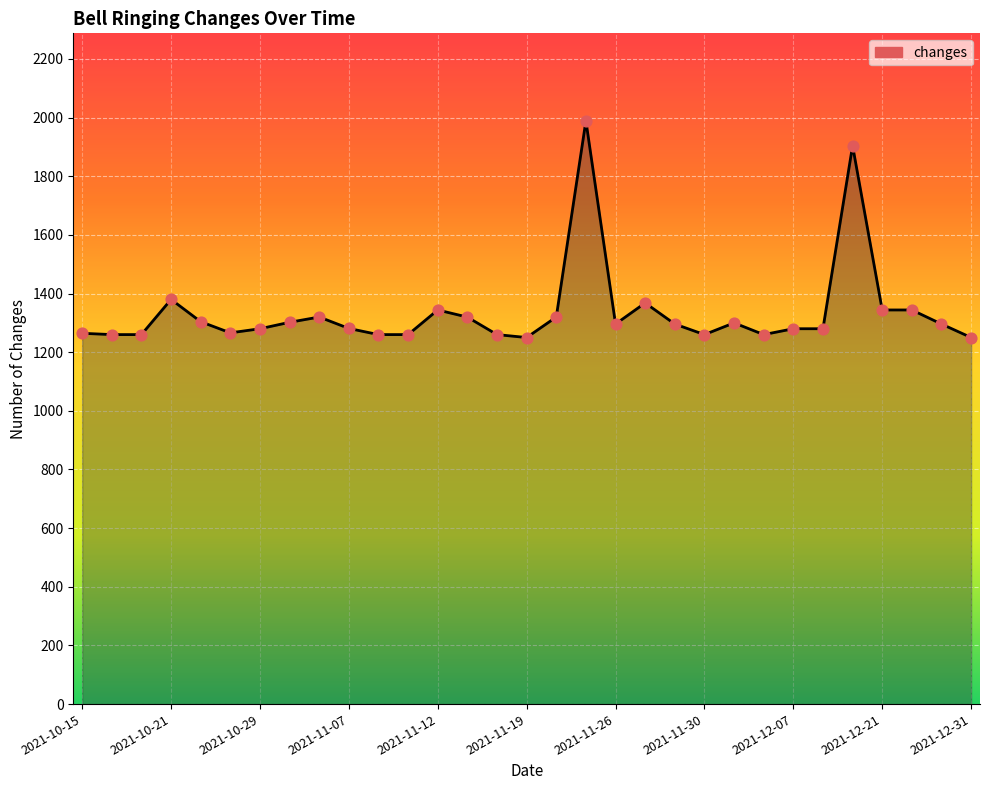

What is the difference between the maximum and minimum values?

739.0